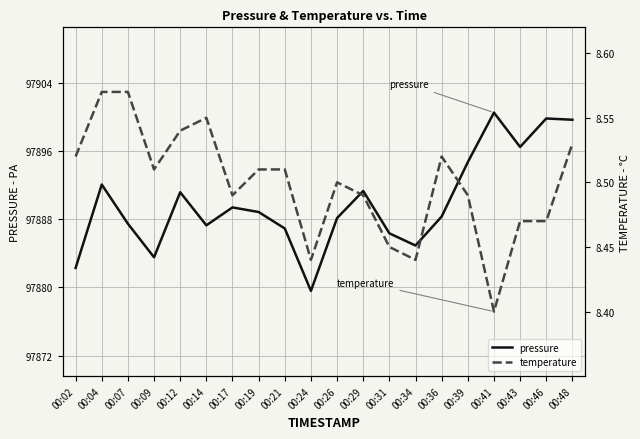

What is the value of the temperature point at the 15th from the left?

8.5